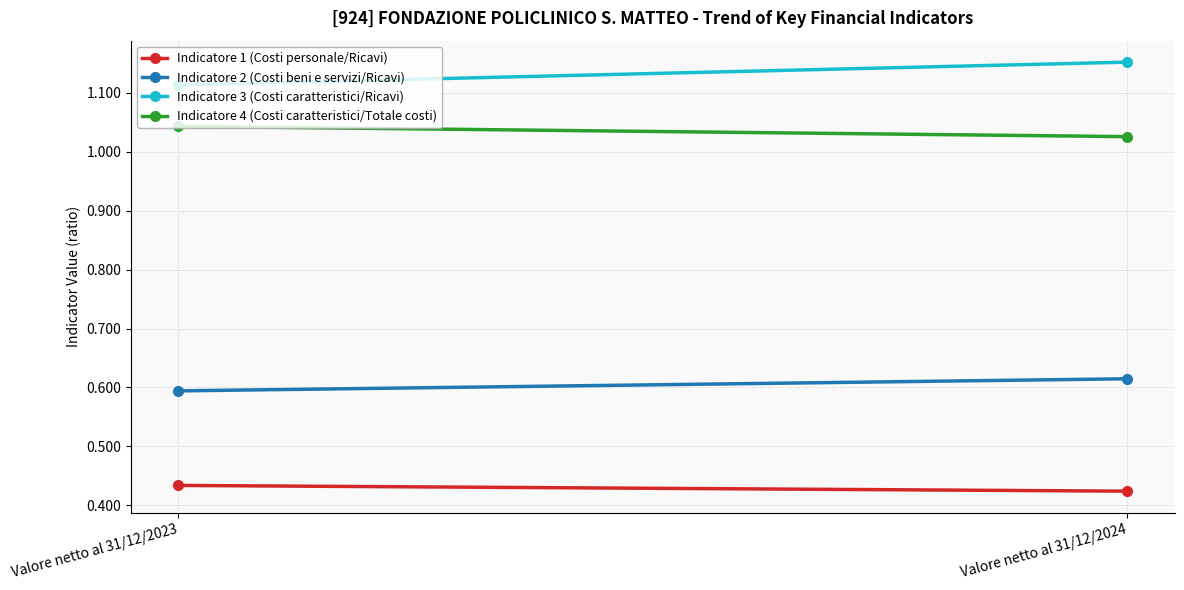

What is the total value across all series at Valore netto al 31/12/2023?

3.2